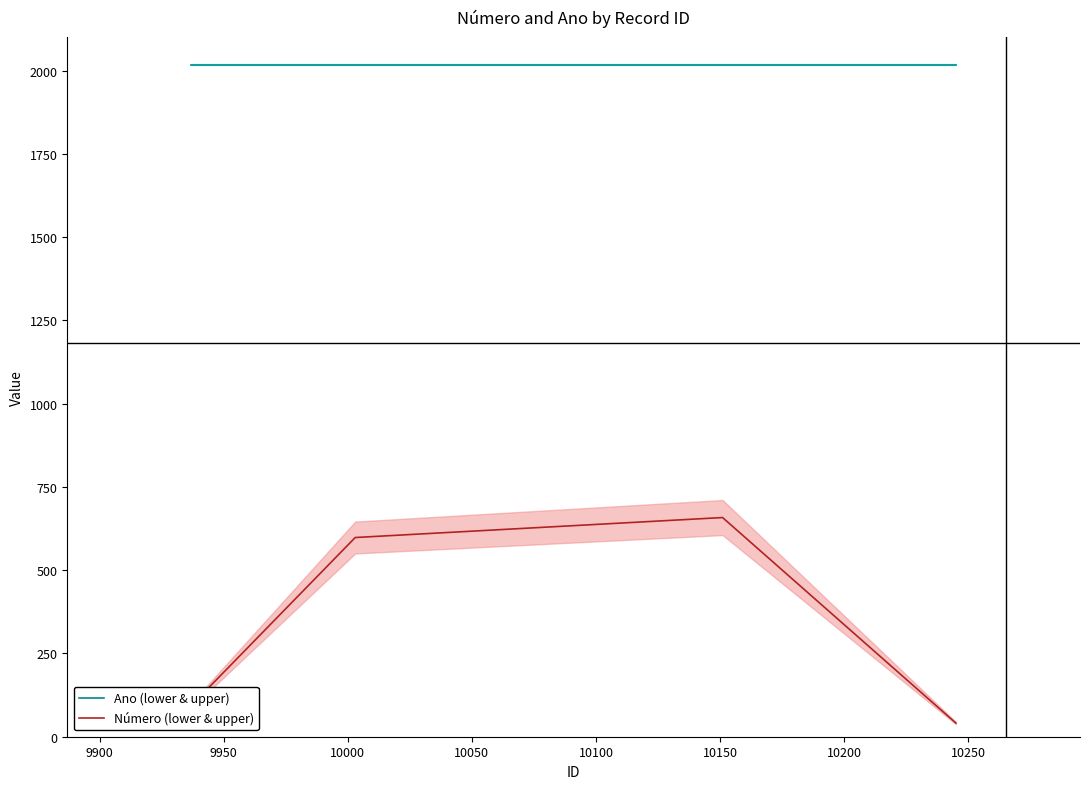

Reading left to right, list all the values displayed in this chart.

Ano (lower & upper): 2017	2017	2017	2017
Número (lower & upper): 94	598	658	41